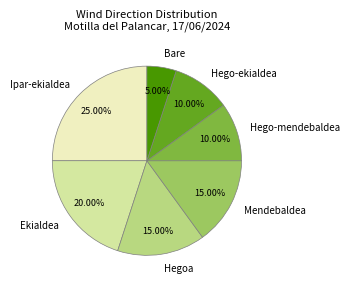

Which category has the biggest portion of the pie?

Ipar-ekialdea